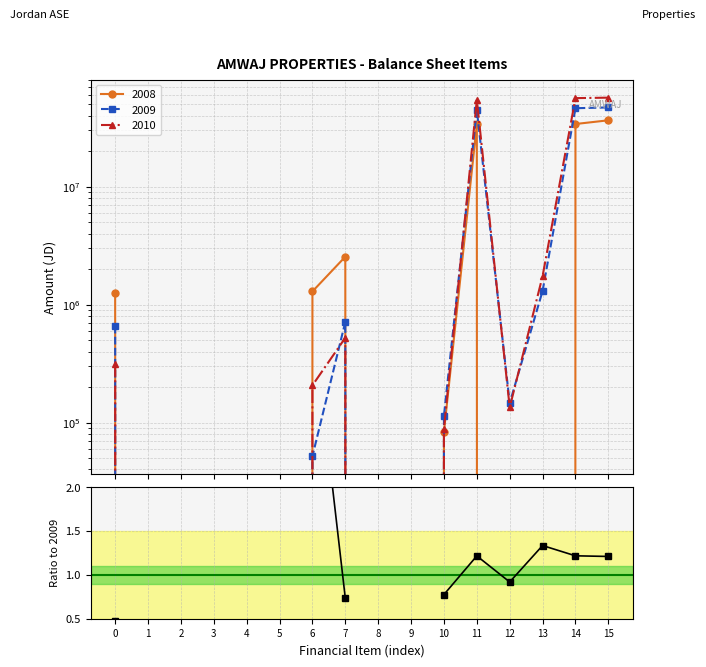

What is the value of the 7th point from the left?

4.0